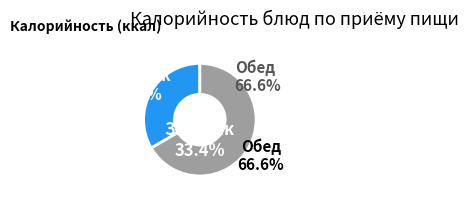

Is it true that закуска is 11% of the pie?

False